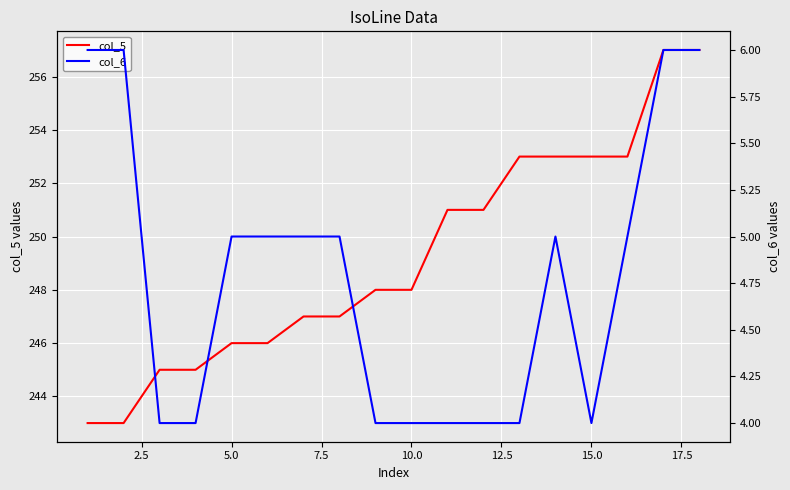

True or false: col_5 and col_6 cross at least once.

False